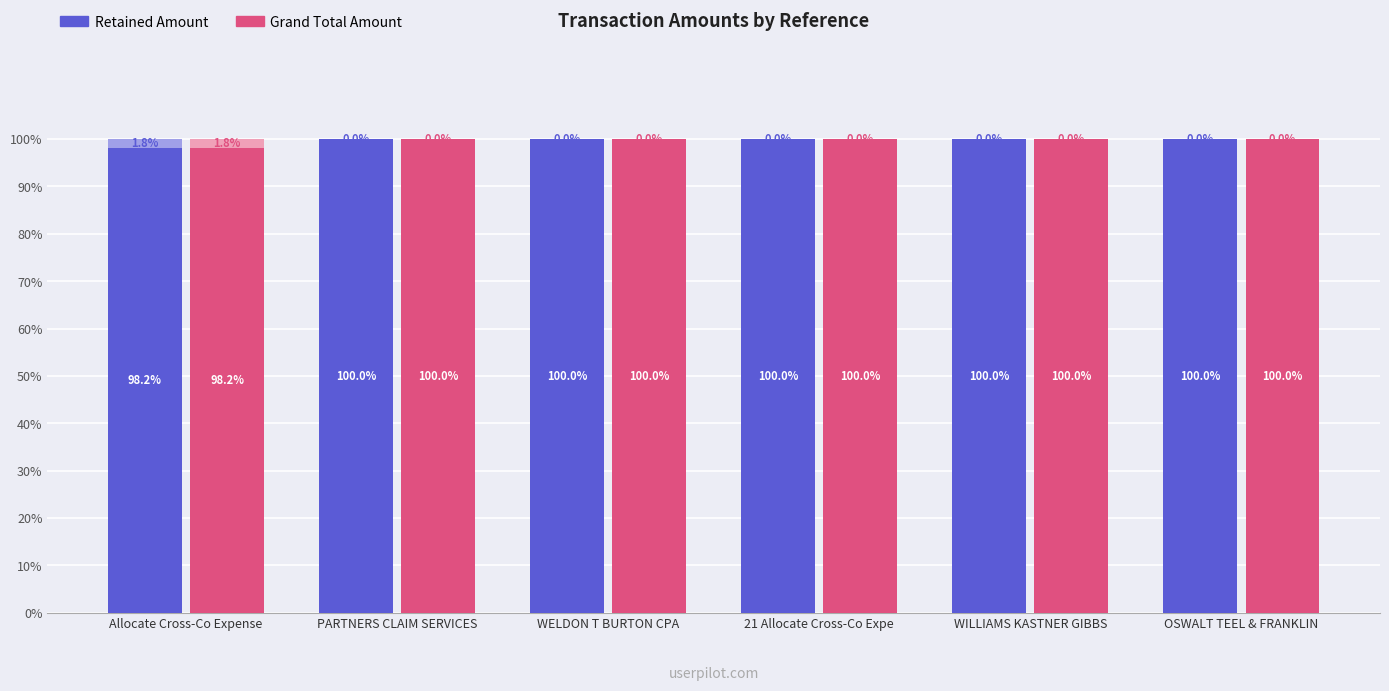

At how many categories does at least one series exceed 99?

5